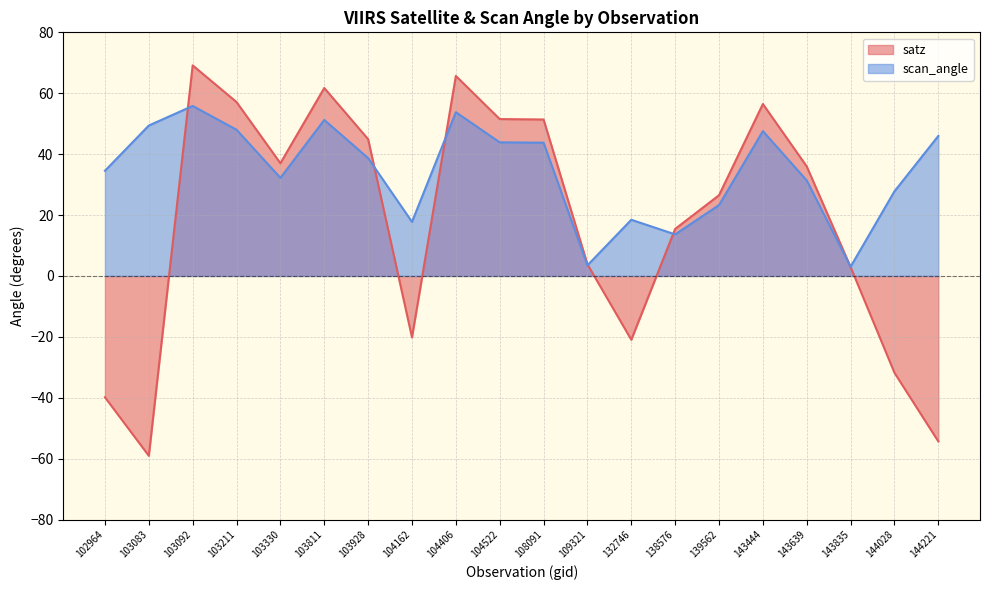

What is the value of the satz point at the 18th from the left?

2.9